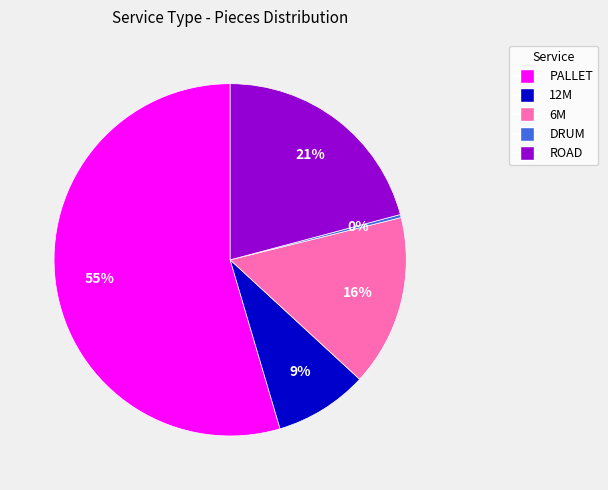

What is the largest slice in the pie chart?

PALLET